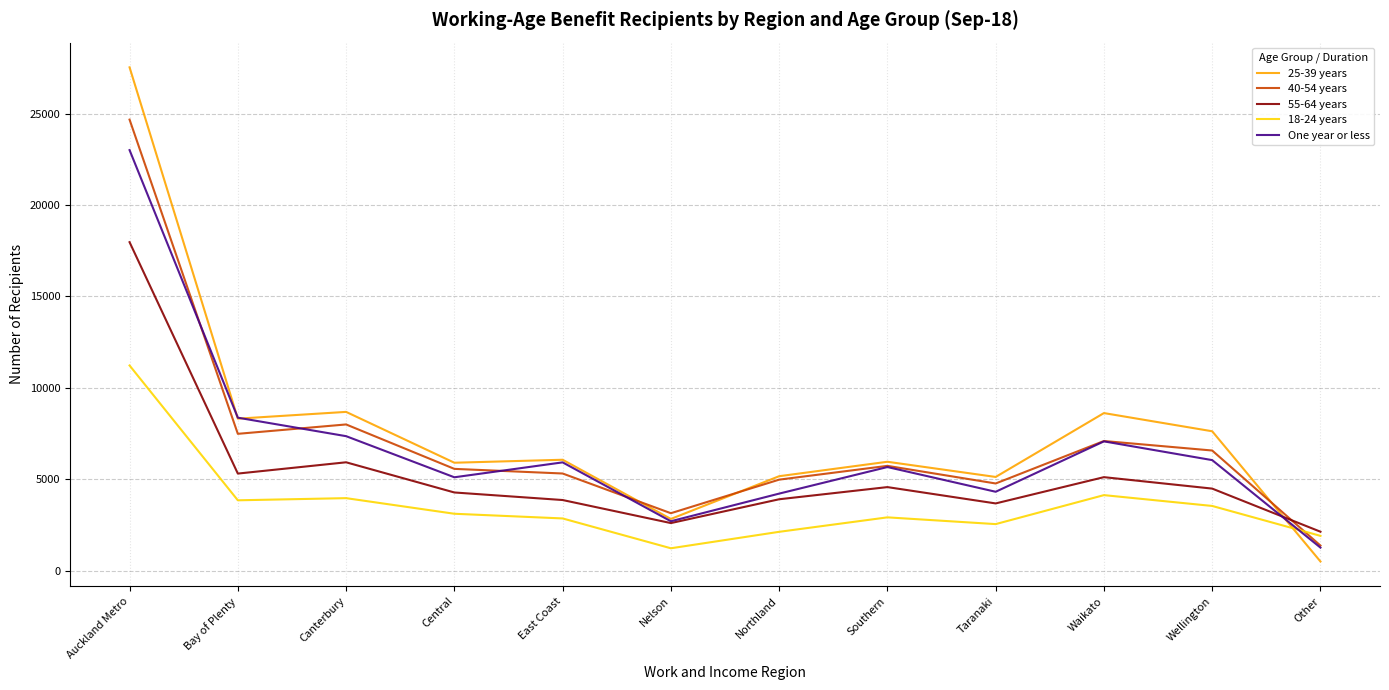

Which series changed the most between Auckland Metro and Northland?

25-39 years